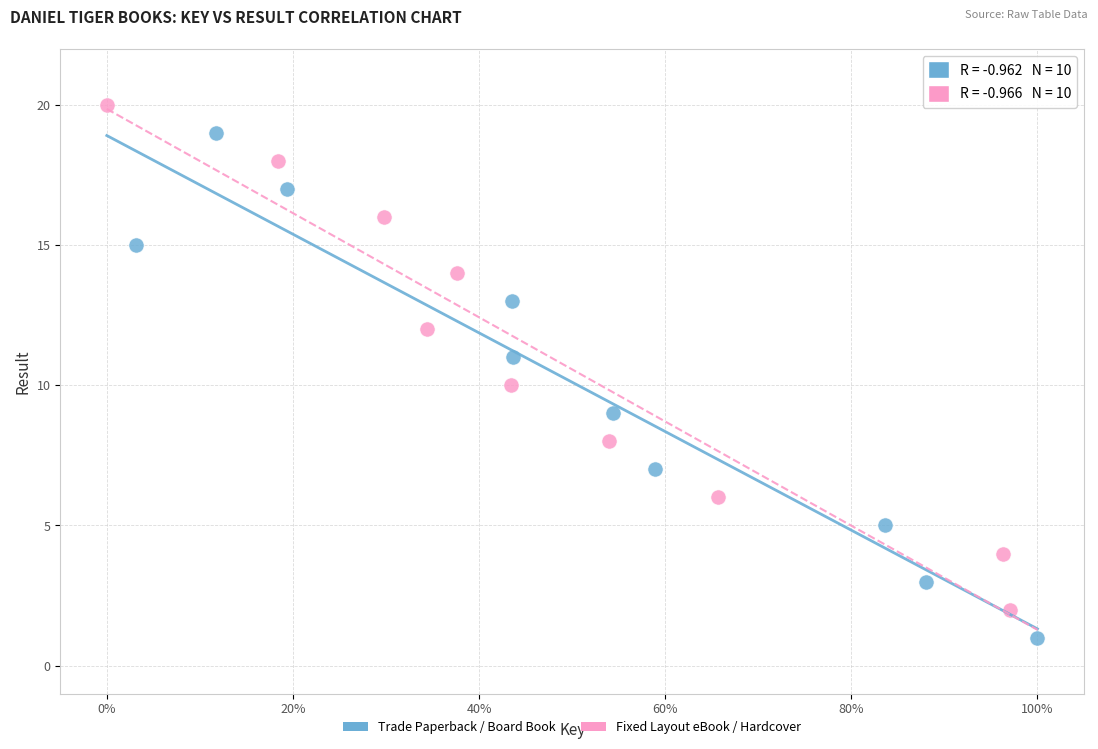

Which series contains the lowest Y value?

Trade Paperback / Board Book